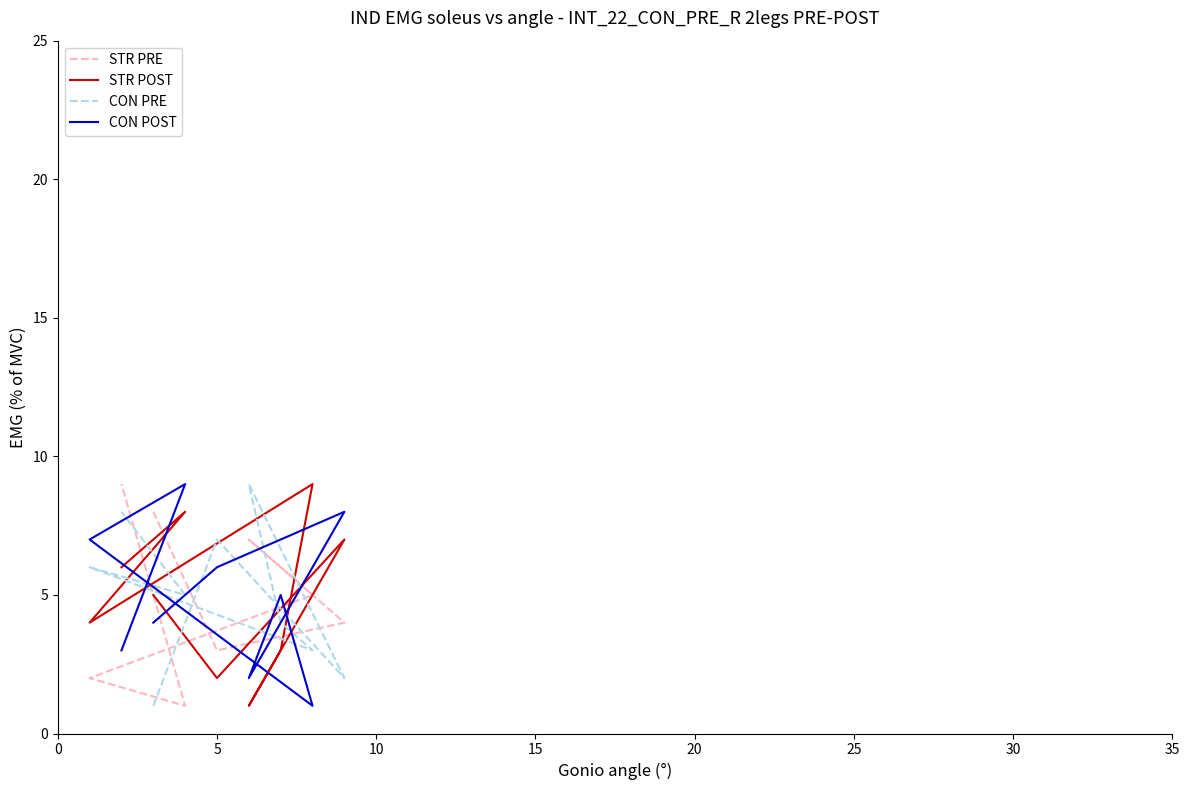

Which series has the largest total across all categories?

STR PRE